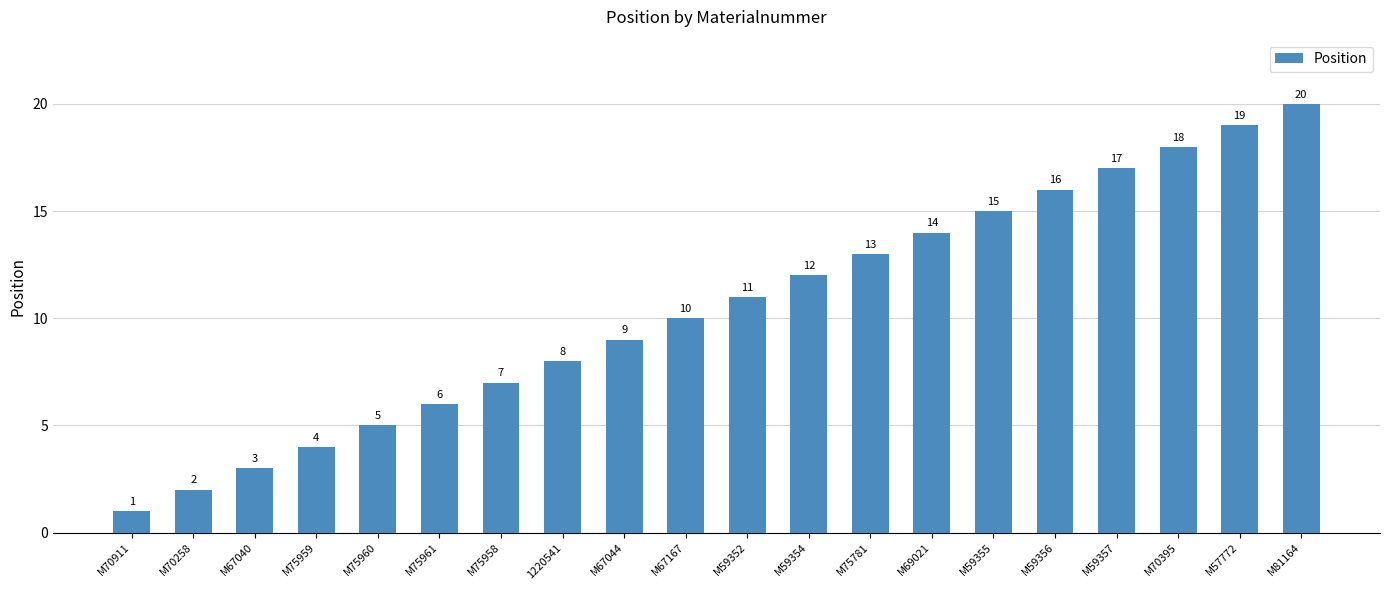

What is the value of the 18th bar from the left?

18